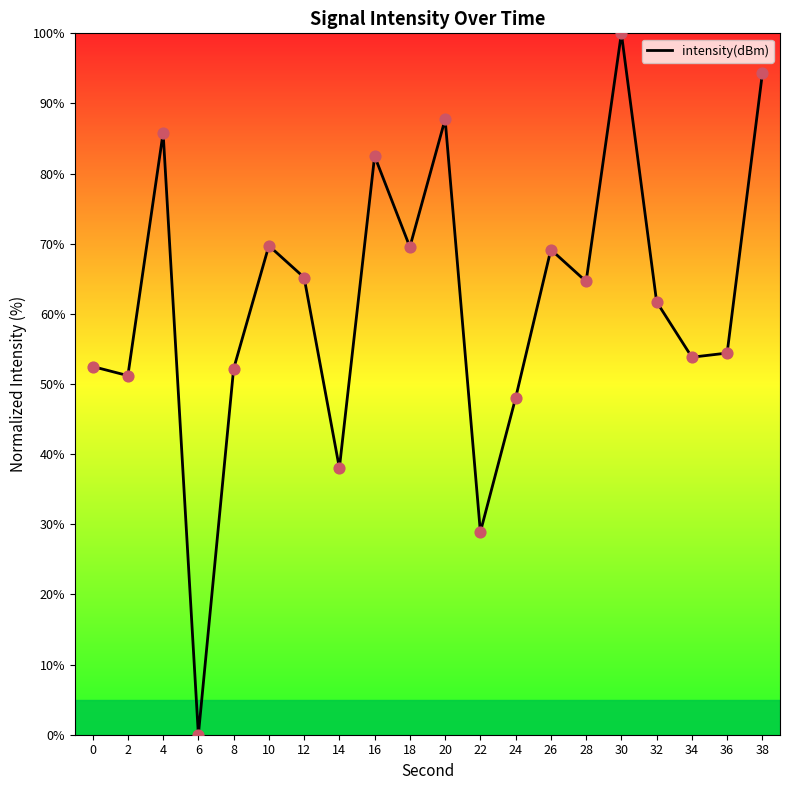

What is the change in value from 28 to 38?

+29.7